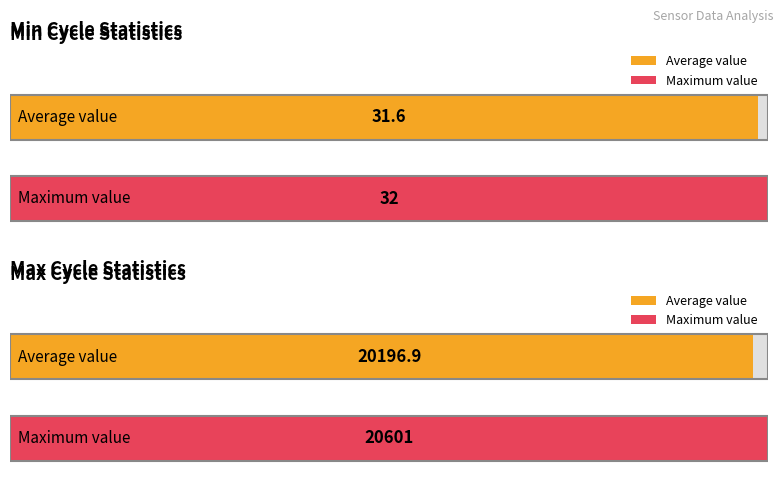

How many distinct data groups are displayed?

2